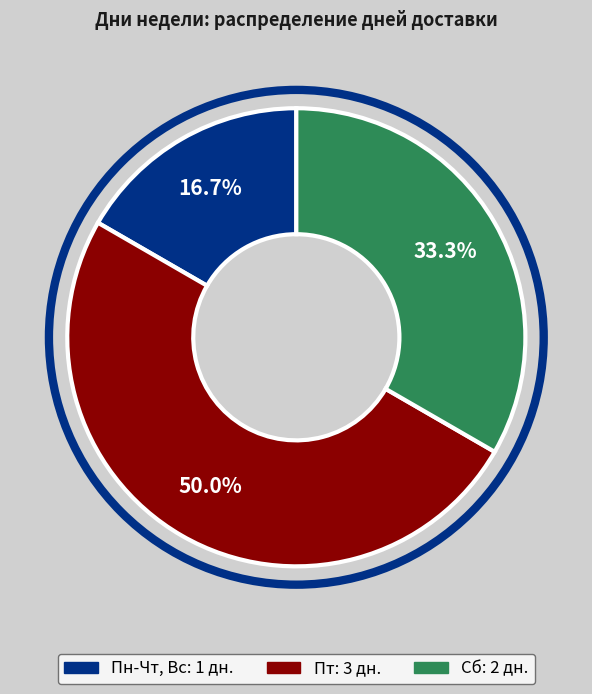

Is Сб the majority of the pie?

No